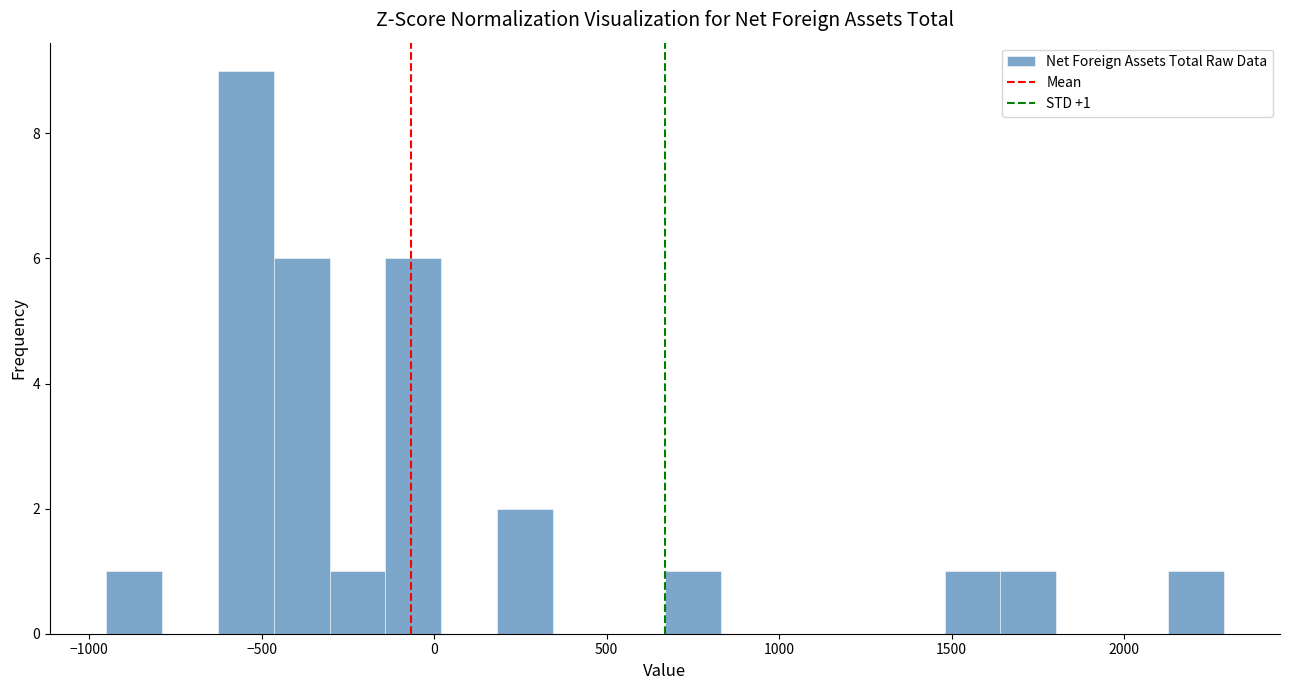

Read against the x-axis, roughly where is the centre of the tallest bar?

-550